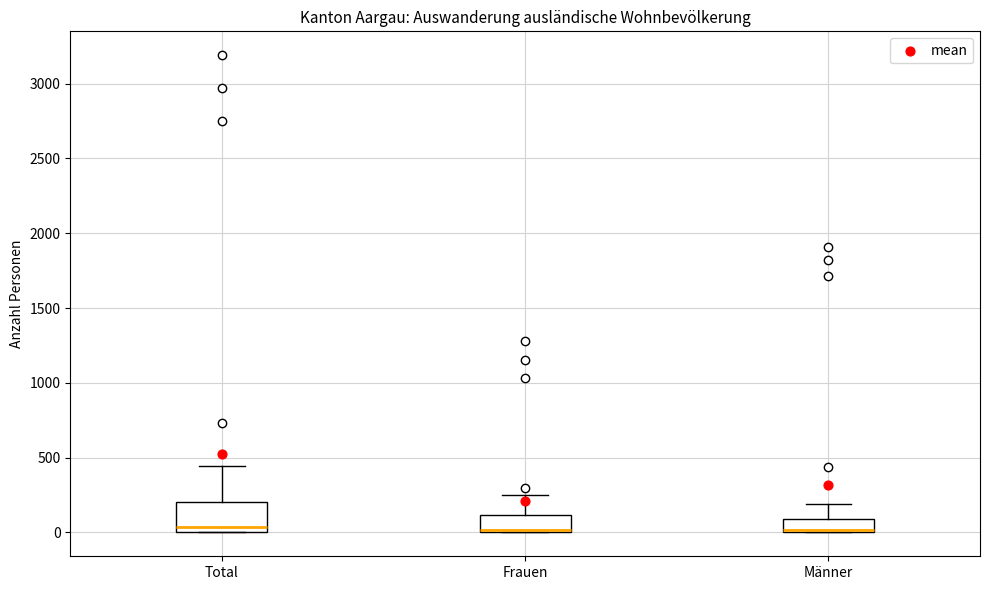

Where is the upper edge of the box for Total on the y-axis? The values are not printed on the chart, so give them approximately, as read against the axis.

200